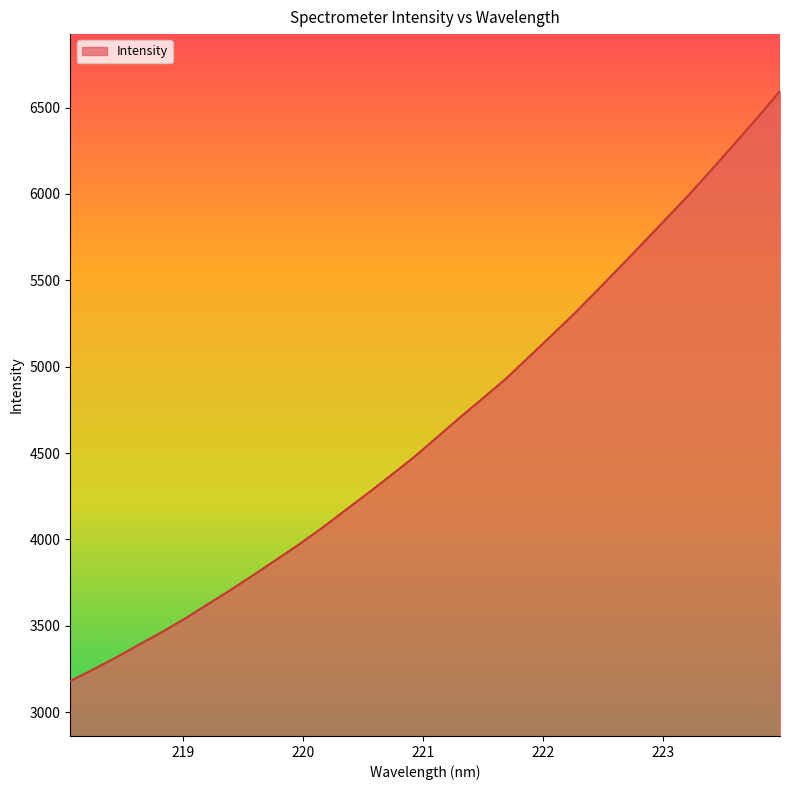

What is the maximum value shown in the chart?

6595.8